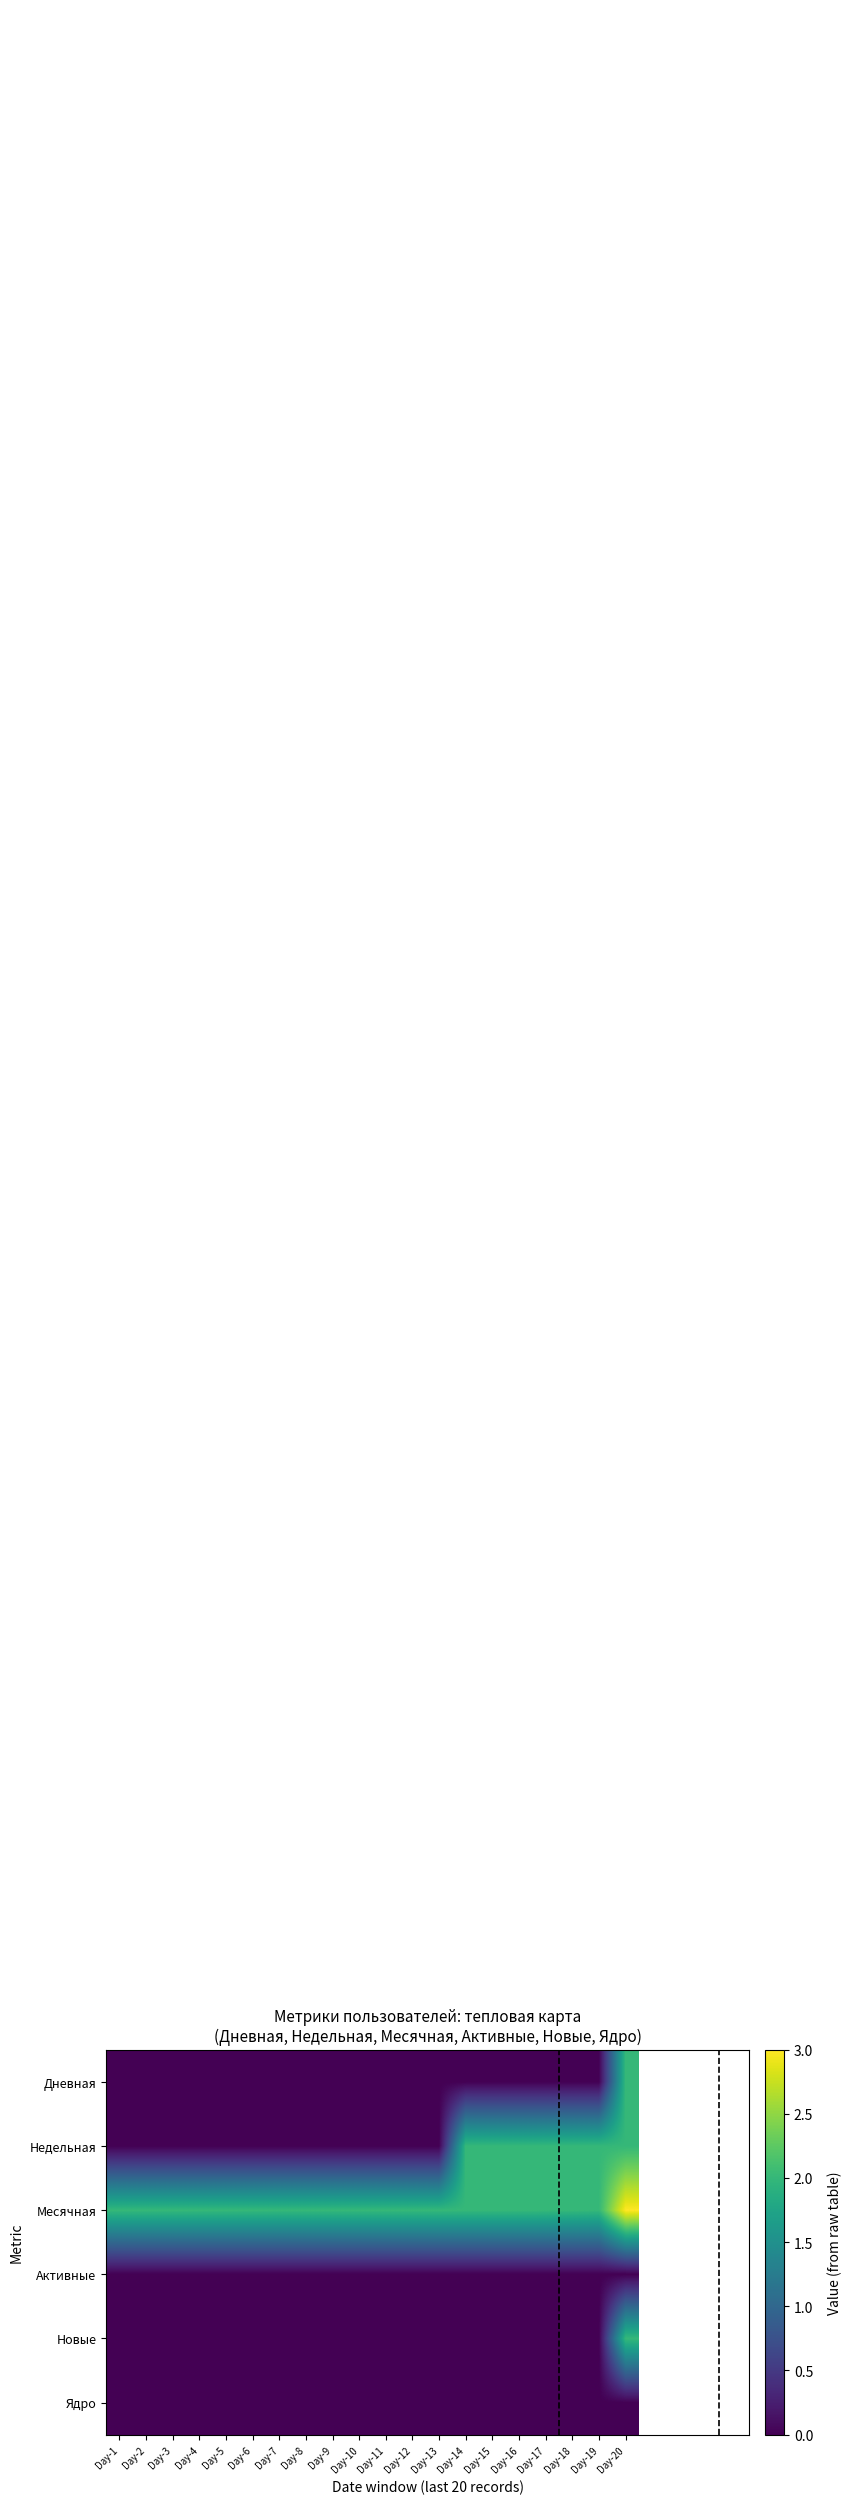

Reading left to right, list all the values displayed in this chart.

Дневная: Day-1=0	Day-2=0	Day-3=0	Day-4=0	Day-5=0	Day-6=0	Day-7=0	Day-8=0	Day-9=0	Day-10=0	Day-11=0	Day-12=0	Day-13=0	Day-14=0	Day-15=0	Day-16=0	Day-17=0	Day-18=0	Day-19=0	Day-20=2
Недельная: Day-1=0	Day-2=0	Day-3=0	Day-4=0	Day-5=0	Day-6=0	Day-7=0	Day-8=0	Day-9=0	Day-10=0	Day-11=0	Day-12=0	Day-13=0	Day-14=2	Day-15=2	Day-16=2	Day-17=2	Day-18=2	Day-19=2	Day-20=2
Месячная: Day-1=2	Day-2=2	Day-3=2	Day-4=2	Day-5=2	Day-6=2	Day-7=2	Day-8=2	Day-9=2	Day-10=2	Day-11=2	Day-12=2	Day-13=2	Day-14=2	Day-15=2	Day-16=2	Day-17=2	Day-18=2	Day-19=2	Day-20=3
Активные: Day-1=0	Day-2=0	Day-3=0	Day-4=0	Day-5=0	Day-6=0	Day-7=0	Day-8=0	Day-9=0	Day-10=0	Day-11=0	Day-12=0	Day-13=0	Day-14=0	Day-15=0	Day-16=0	Day-17=0	Day-18=0	Day-19=0	Day-20=0
Новые: Day-1=0	Day-2=0	Day-3=0	Day-4=0	Day-5=0	Day-6=0	Day-7=0	Day-8=0	Day-9=0	Day-10=0	Day-11=0	Day-12=0	Day-13=0	Day-14=0	Day-15=0	Day-16=0	Day-17=0	Day-18=0	Day-19=0	Day-20=2
Ядро: Day-1=0	Day-2=0	Day-3=0	Day-4=0	Day-5=0	Day-6=0	Day-7=0	Day-8=0	Day-9=0	Day-10=0	Day-11=0	Day-12=0	Day-13=0	Day-14=0	Day-15=0	Day-16=0	Day-17=0	Day-18=0	Day-19=0	Day-20=0